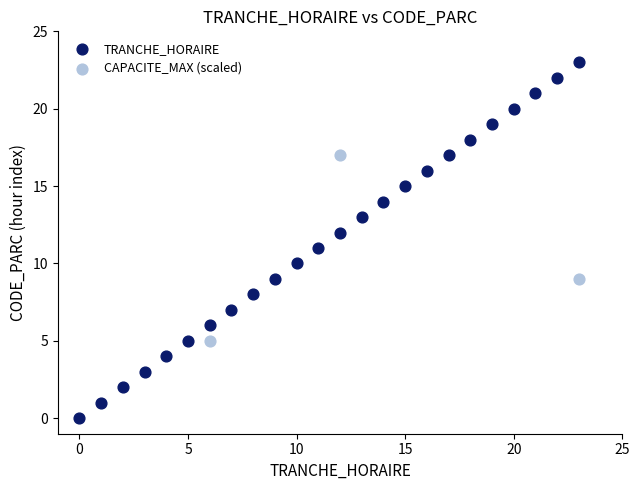

Which series reaches the minimum Y coordinate?

TRANCHE_HORAIRE